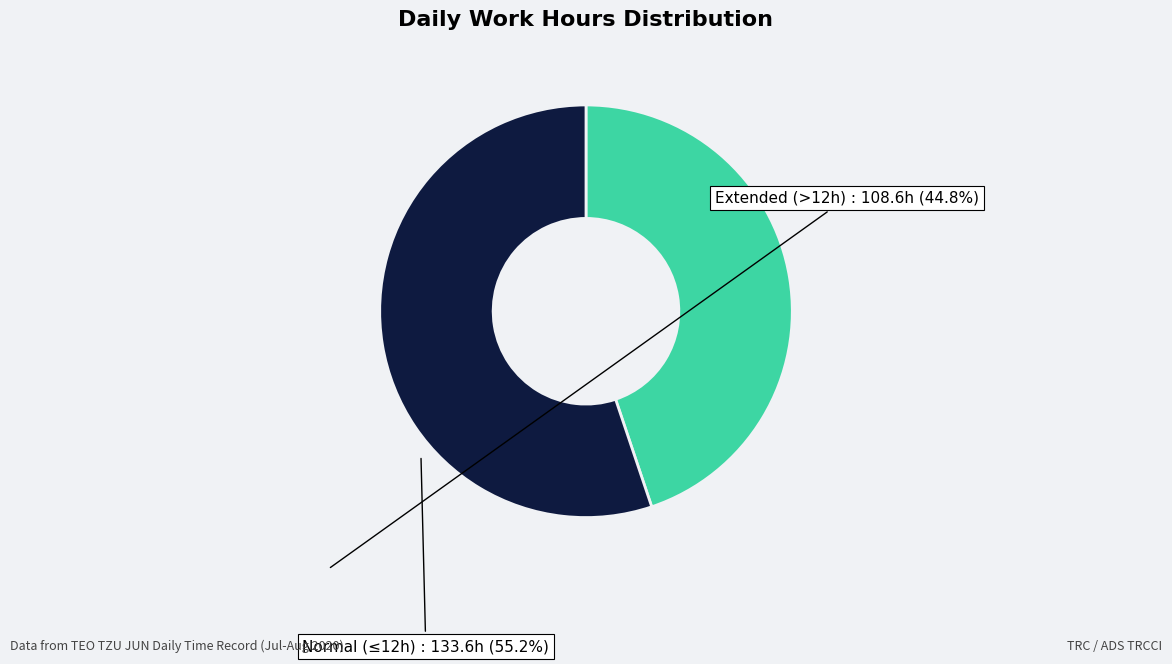

How many segments does this pie chart have?

2